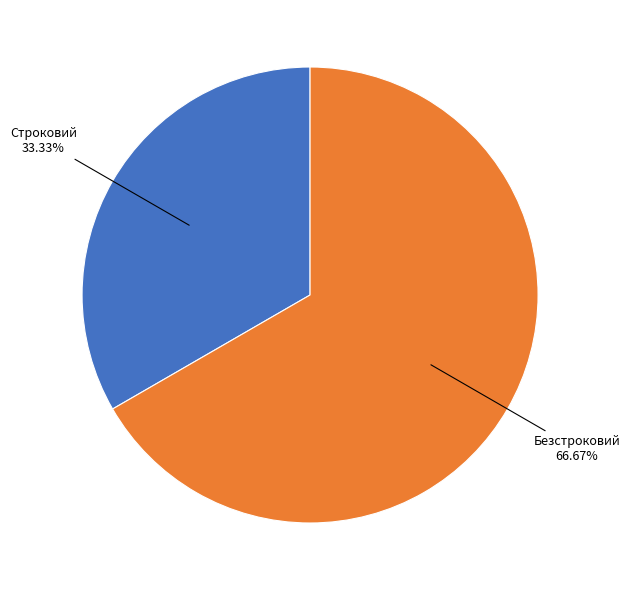

What is the largest slice in the pie chart?

Безстроковий